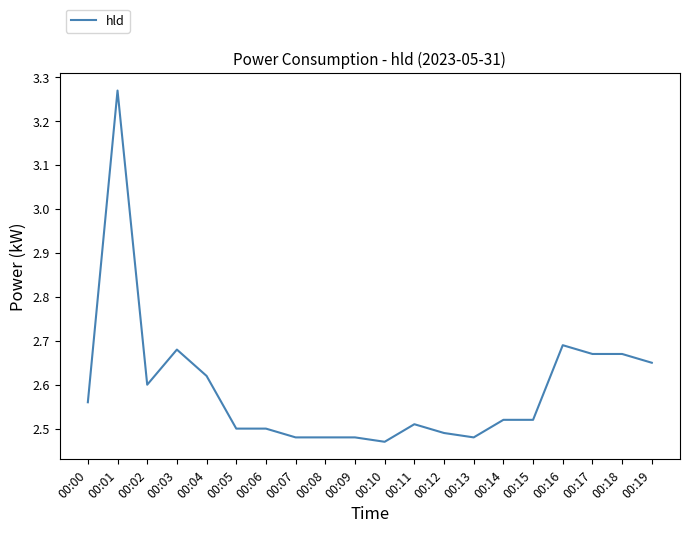

Which label corresponds to the largest value in the chart?

00:01